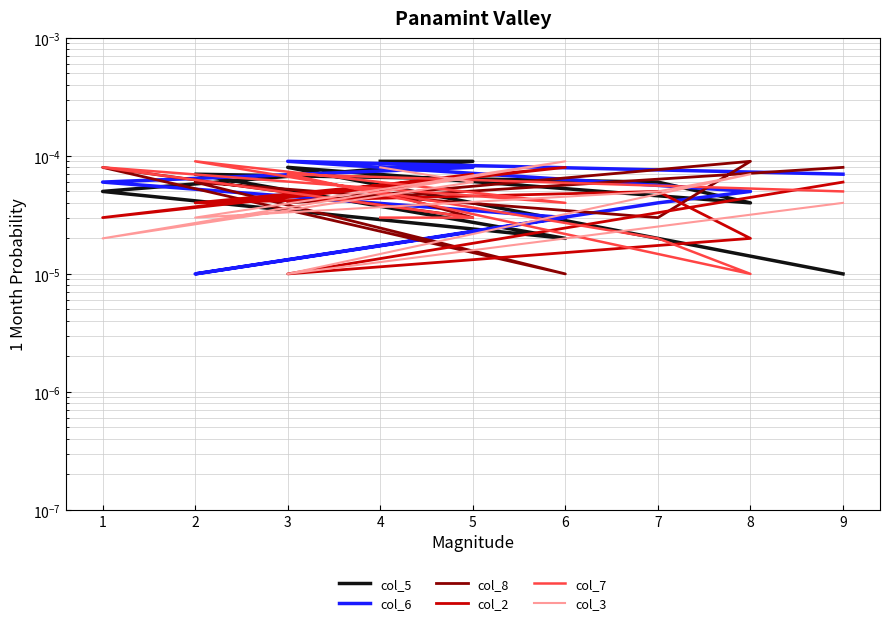

The value of col_2 at 2 is 0.0. True or false?

True